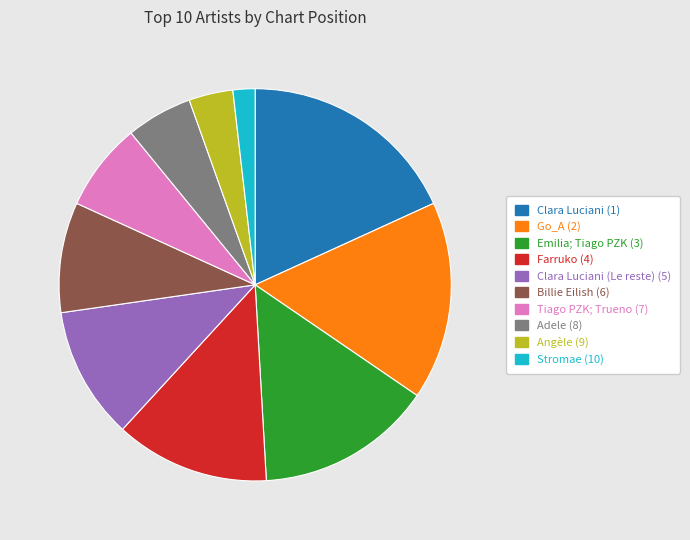

Does any single category account for the majority?

No